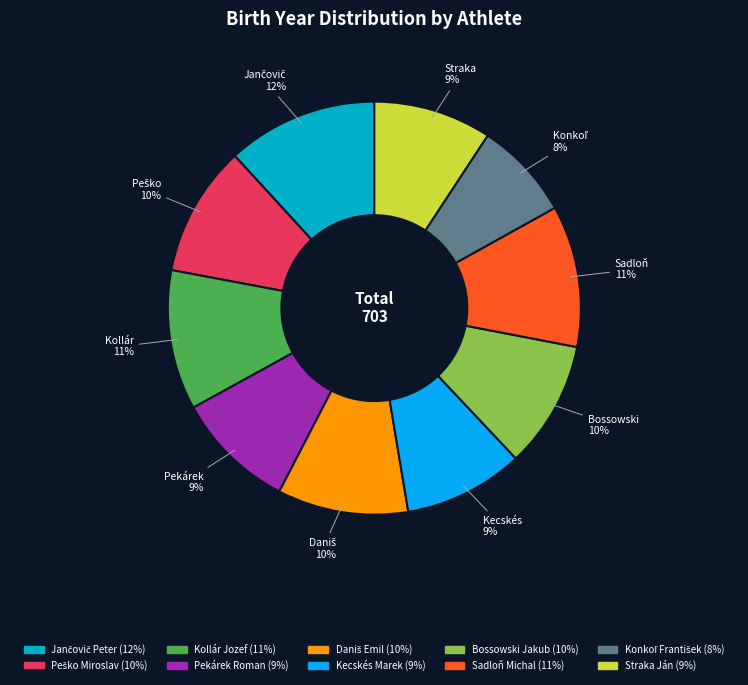

True or false: Kollár Jozef accounts for 11% of the total.

True